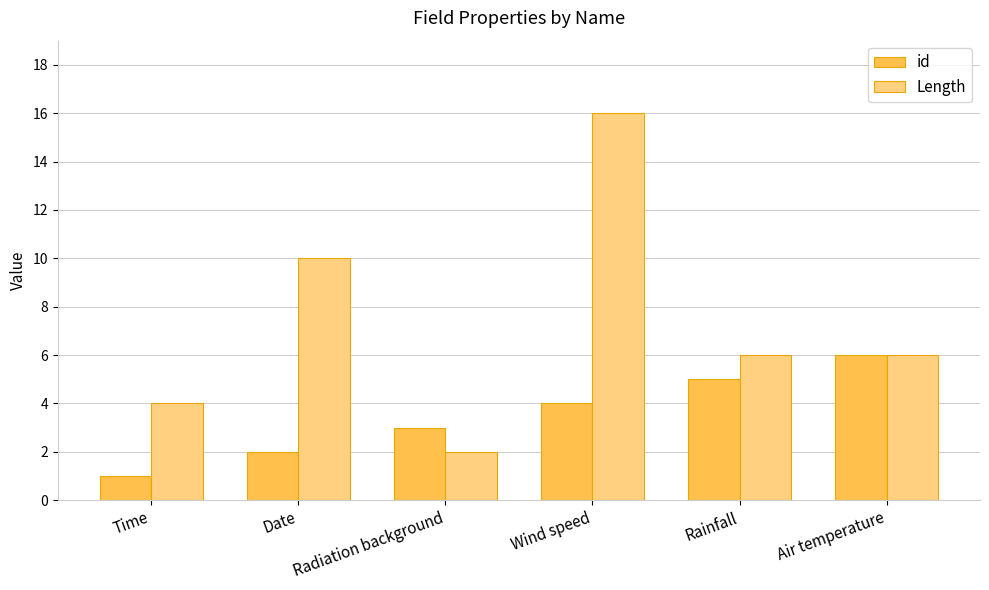

What are all the series names shown in the legend?

id, Length